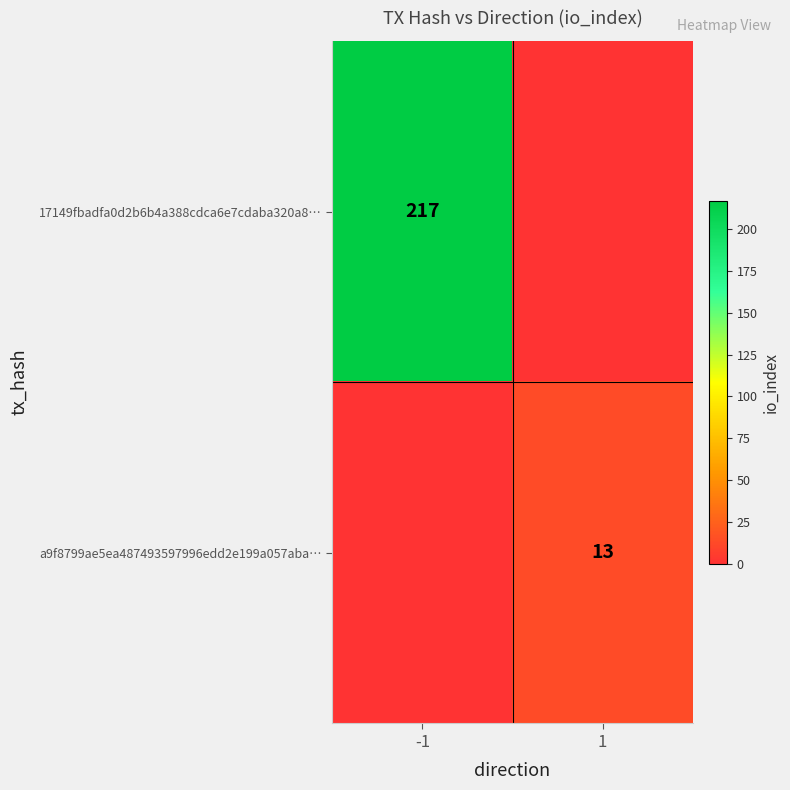

Is the value of a9f8799ae5ea487493597996edd2e199a057aba… at 1 greater than the value of 17149fbadfa0d2b6b4a388cdca6e7cdaba320a8… at -1?

No